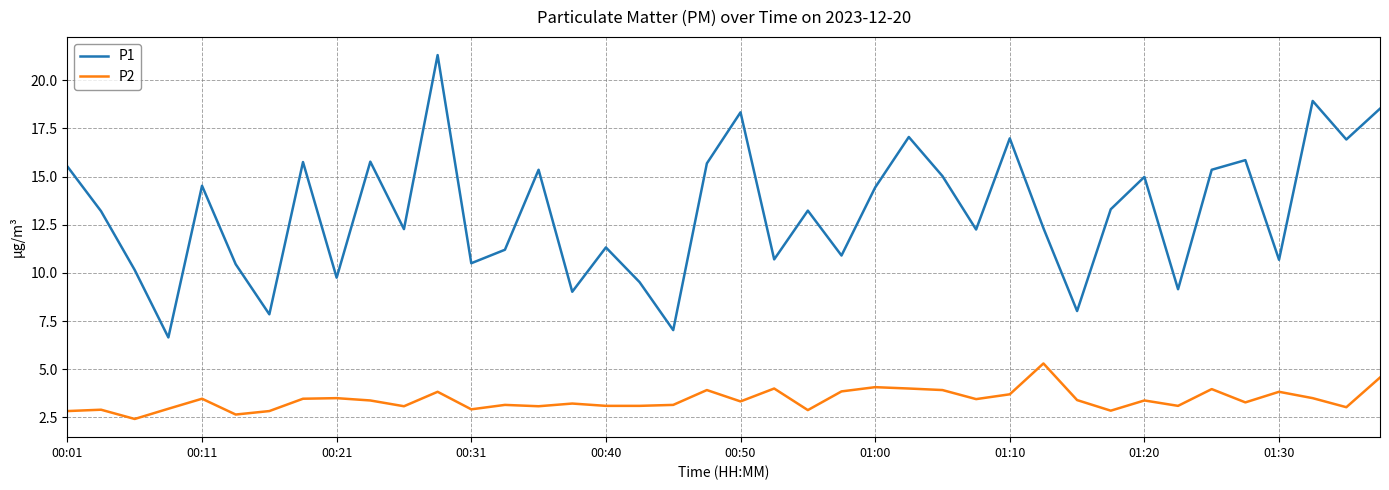

List the series in order of their overall mean, highest first.

P1, P2